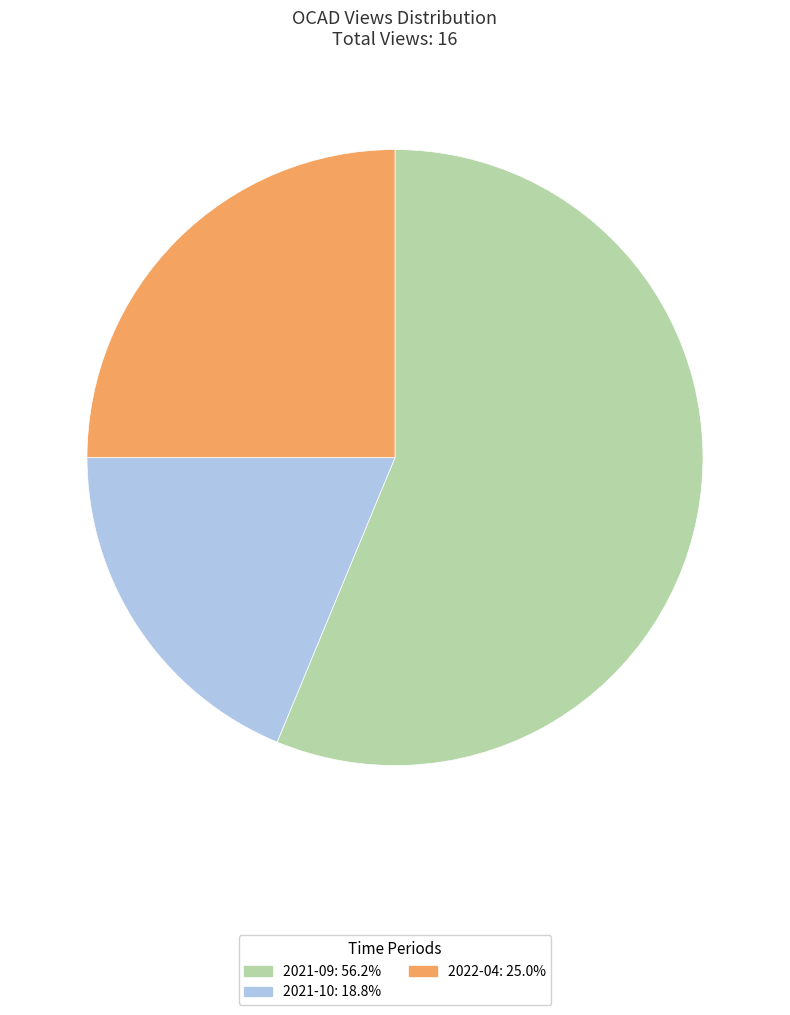

How many segments does this pie chart have?

3